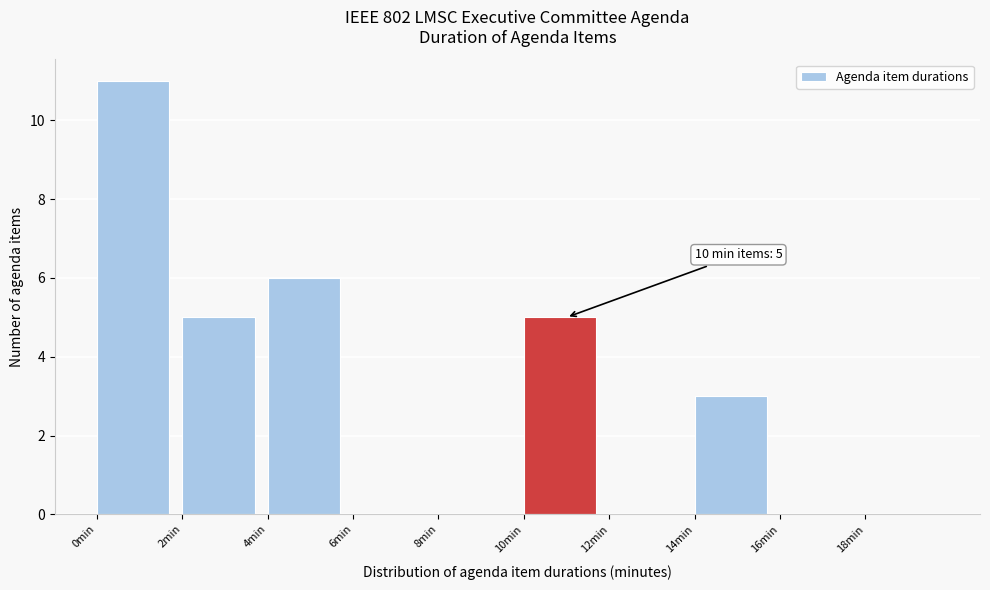

Over which range of the x-axis is the bar tallest?

0 to 2